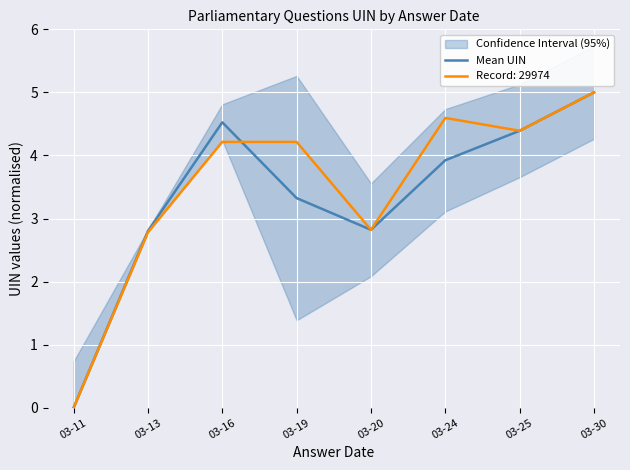

What is the change in value from 03-19 to 03-24?

+0.6